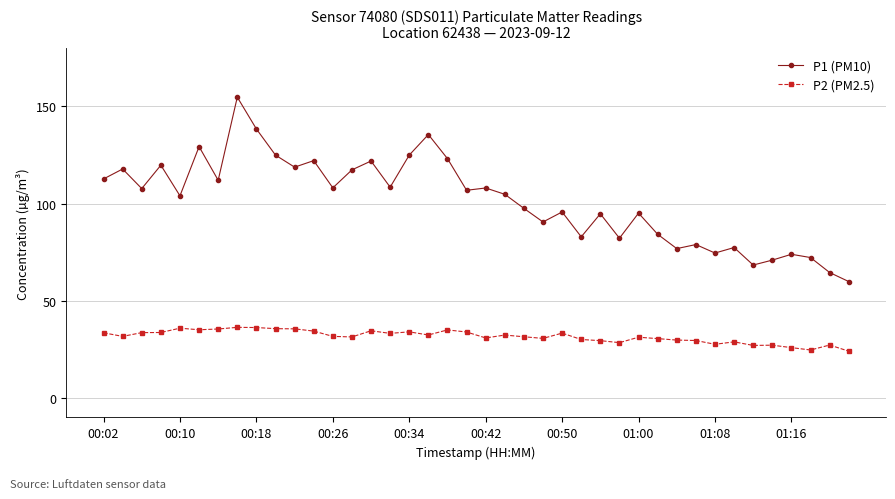

True or false: P1 (PM10) has more than 2 points higher than both neighbors.

True